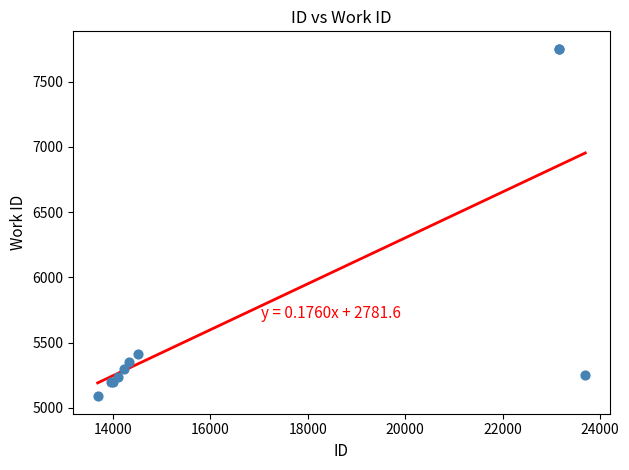

What Y value in the scatter plot is closest to 6420?

5409